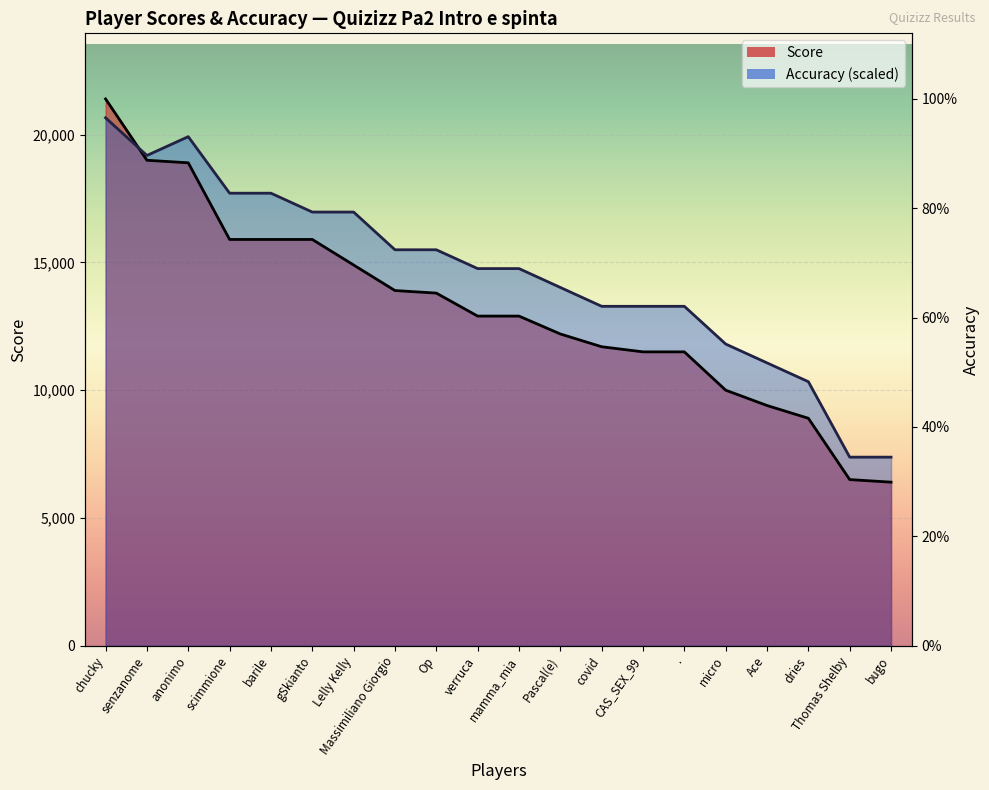

The Score series shows 15497.2 at micro. True or false?

False